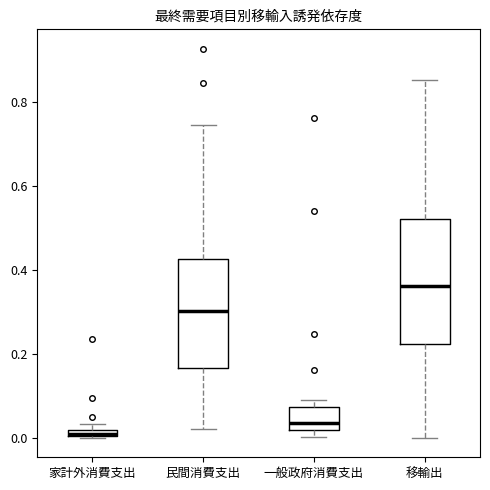

Which box is the tallest, from its lower edge to its upper edge?

移輸出